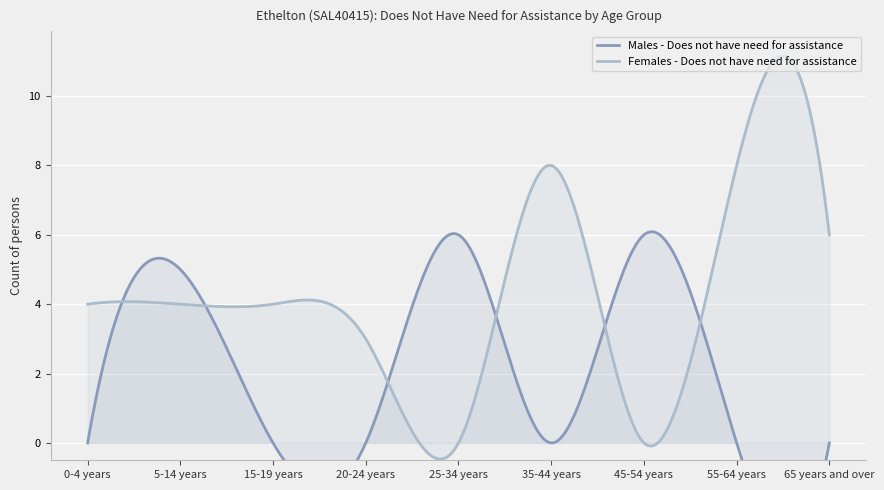

How many interior local valleys does the Males - Does not have need for assistance series have?

1